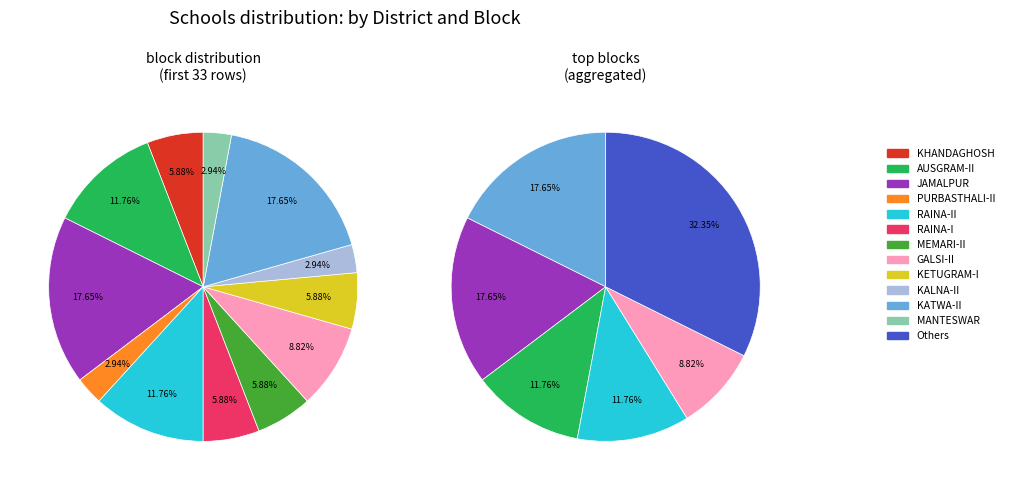

How many segments does this pie chart have?

13